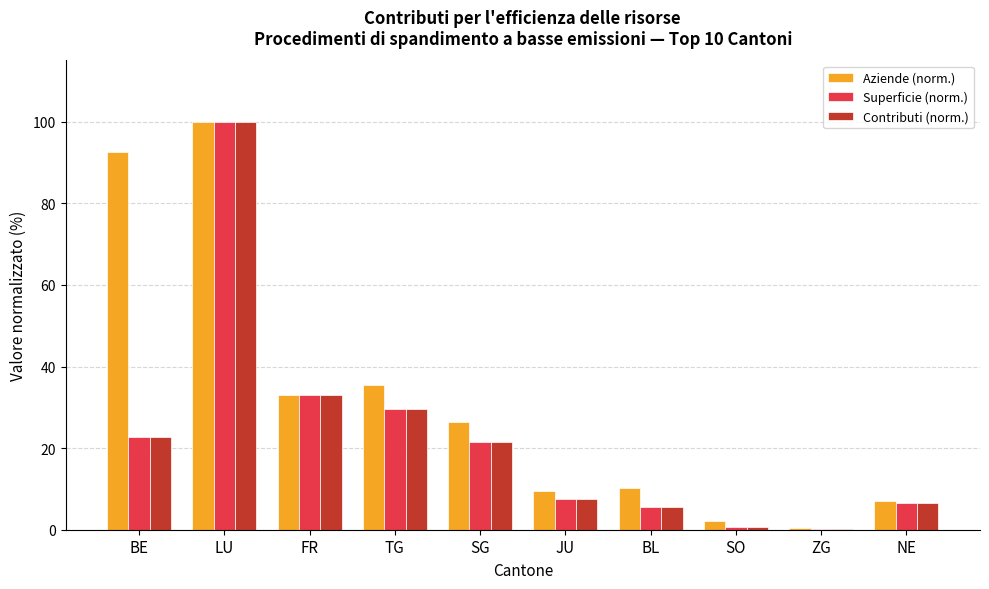

Which series changed the most between TG and SO?

Aziende (norm.)